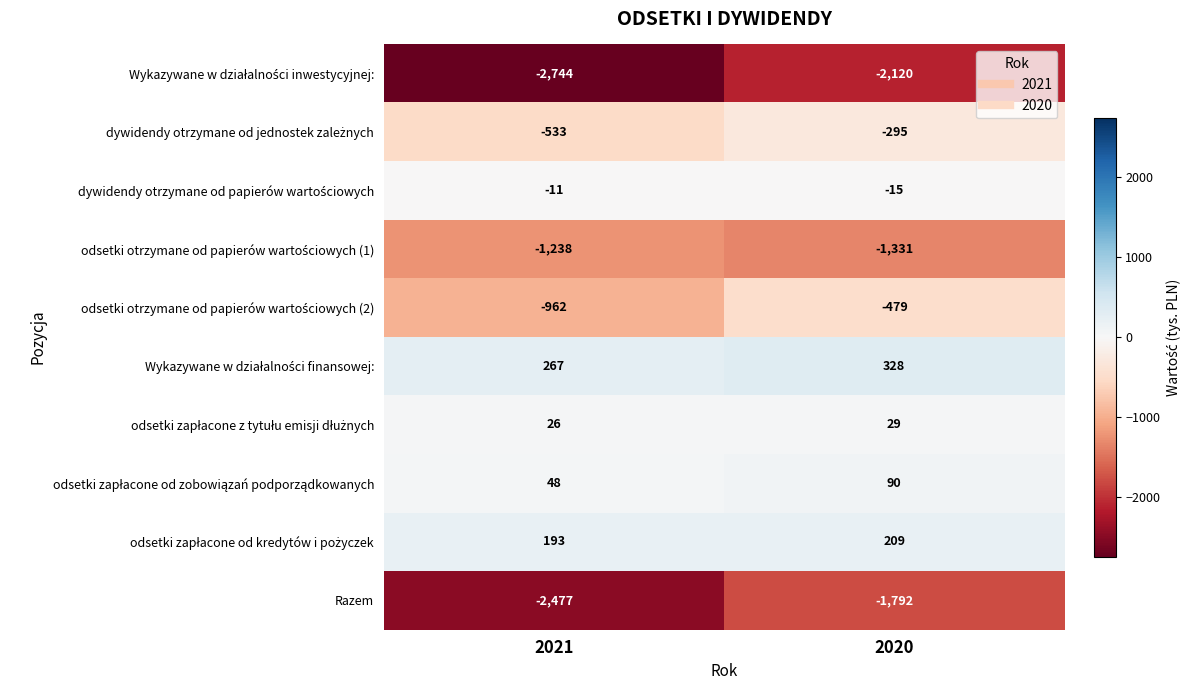

Is it true that Razem equals -1792 at 2020?

True